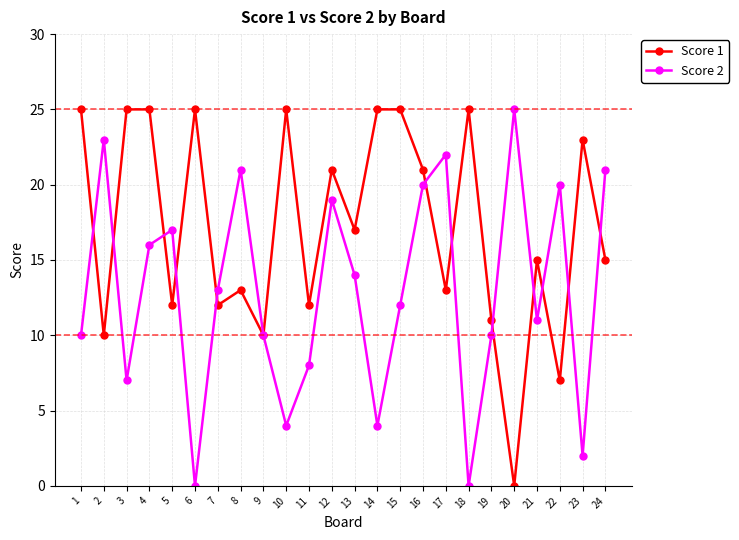

What is the maximum value shown in the chart?

25